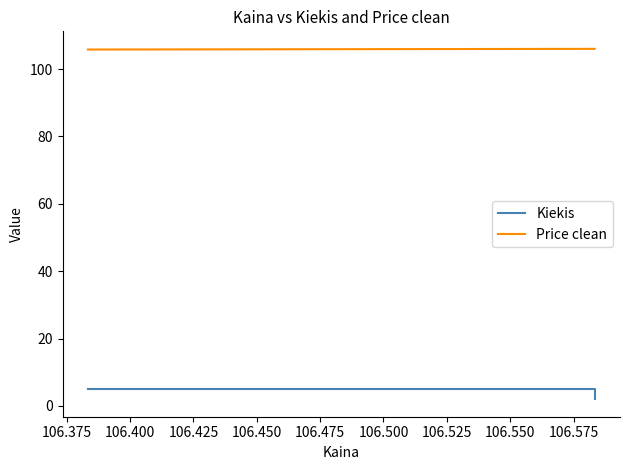

Is it true that Kiekis equals 5.0 at 106.375?

True